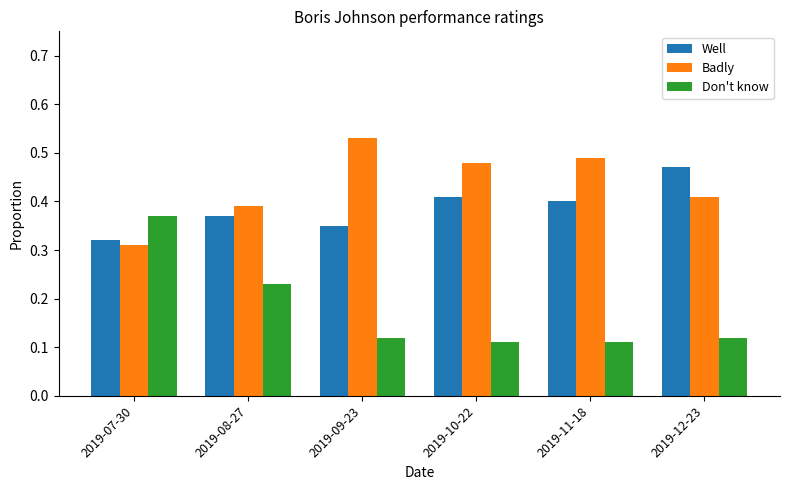

Is it true that Don't know equals 0.4 at 2019-07-30?

True